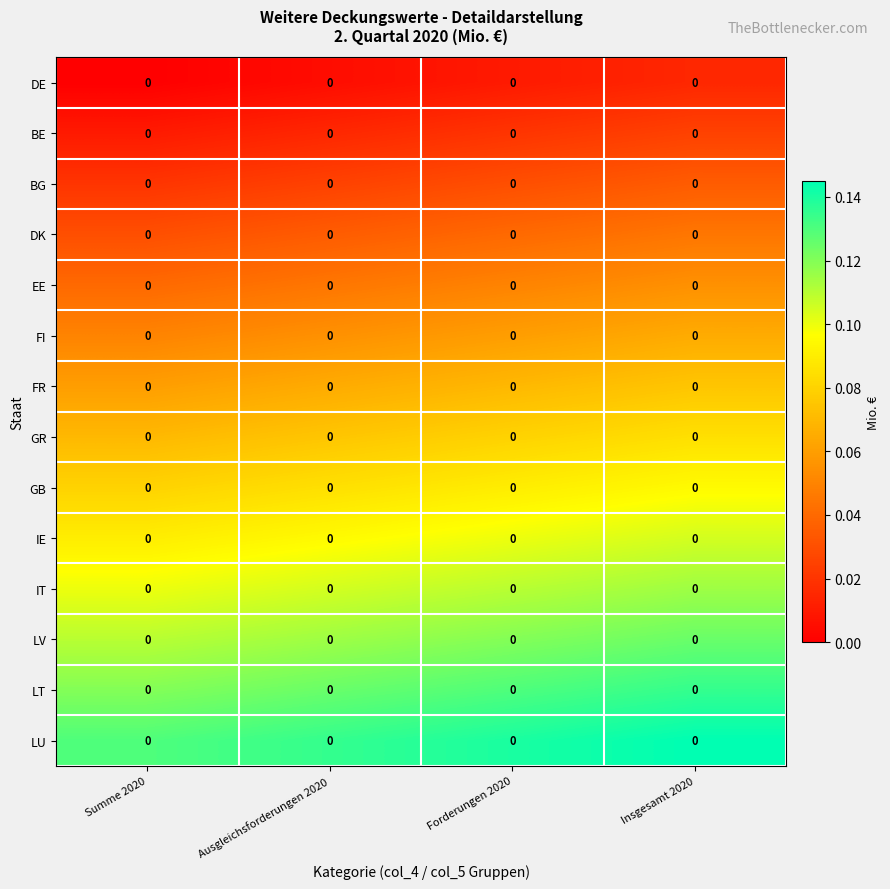

Reading left to right, extract all data points from this chart.

DE: Summe 2020=0.0	Ausgleichsforderungen 2020=0.0	Forderungen 2020=0.0	Insgesamt 2020=0.0
BE: Summe 2020=0.0	Ausgleichsforderungen 2020=0.0	Forderungen 2020=0.0	Insgesamt 2020=0.0
BG: Summe 2020=0.0	Ausgleichsforderungen 2020=0.0	Forderungen 2020=0.0	Insgesamt 2020=0.0
DK: Summe 2020=0.0	Ausgleichsforderungen 2020=0.0	Forderungen 2020=0.0	Insgesamt 2020=0.0
EE: Summe 2020=0.0	Ausgleichsforderungen 2020=0.0	Forderungen 2020=0.0	Insgesamt 2020=0.0
FI: Summe 2020=0.0	Ausgleichsforderungen 2020=0.0	Forderungen 2020=0.0	Insgesamt 2020=0.0
FR: Summe 2020=0.0	Ausgleichsforderungen 2020=0.0	Forderungen 2020=0.0	Insgesamt 2020=0.0
GR: Summe 2020=0.0	Ausgleichsforderungen 2020=0.0	Forderungen 2020=0.0	Insgesamt 2020=0.0
GB: Summe 2020=0.0	Ausgleichsforderungen 2020=0.0	Forderungen 2020=0.0	Insgesamt 2020=0.0
IE: Summe 2020=0.0	Ausgleichsforderungen 2020=0.0	Forderungen 2020=0.0	Insgesamt 2020=0.0
IT: Summe 2020=0.0	Ausgleichsforderungen 2020=0.0	Forderungen 2020=0.0	Insgesamt 2020=0.0
LV: Summe 2020=0.0	Ausgleichsforderungen 2020=0.0	Forderungen 2020=0.0	Insgesamt 2020=0.0
LT: Summe 2020=0.0	Ausgleichsforderungen 2020=0.0	Forderungen 2020=0.0	Insgesamt 2020=0.0
LU: Summe 2020=0.0	Ausgleichsforderungen 2020=0.0	Forderungen 2020=0.0	Insgesamt 2020=0.0